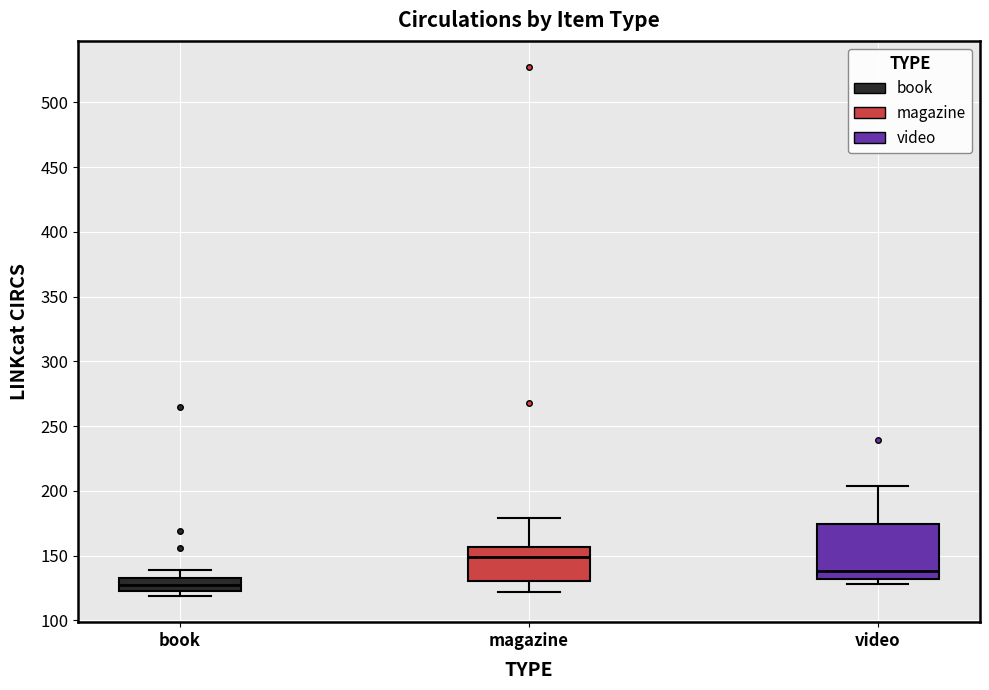

Reading left to right, read every box against the y-axis: the position of its median line, the range the box covers, and the ends of its whiskers. The values are not printed on the chart, so give them approximately, as read against the axis.

book: median 130, box 125 to 135, whiskers 120 to 140
magazine: median 150, box 130 to 155, whiskers 120 to 180
video: median 140, box 130 to 175, whiskers 130 (just below the box's lower edge) to 205